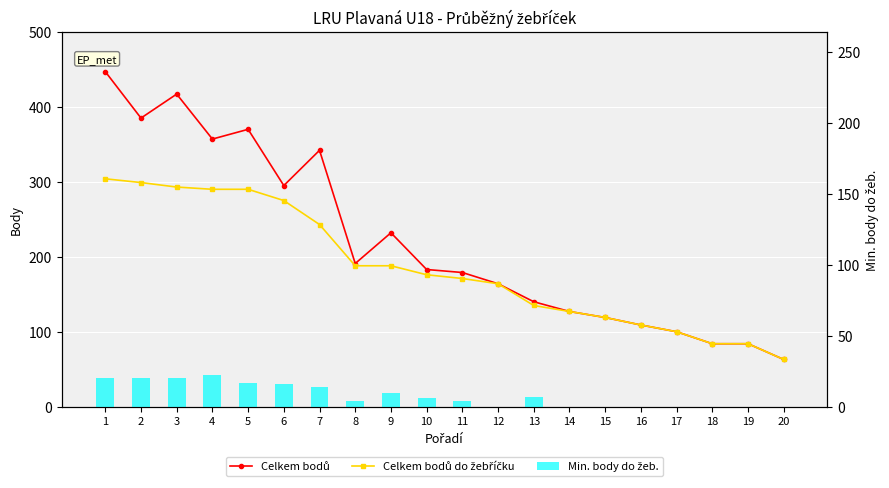

What is the total value across all series at 3?

730